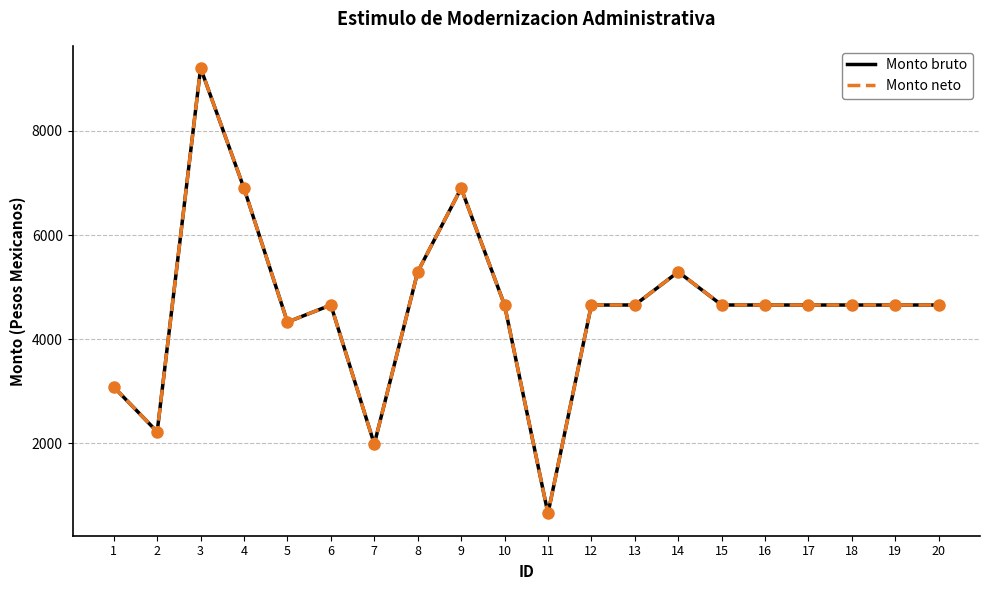

Which label corresponds to the smallest value in the chart?

11